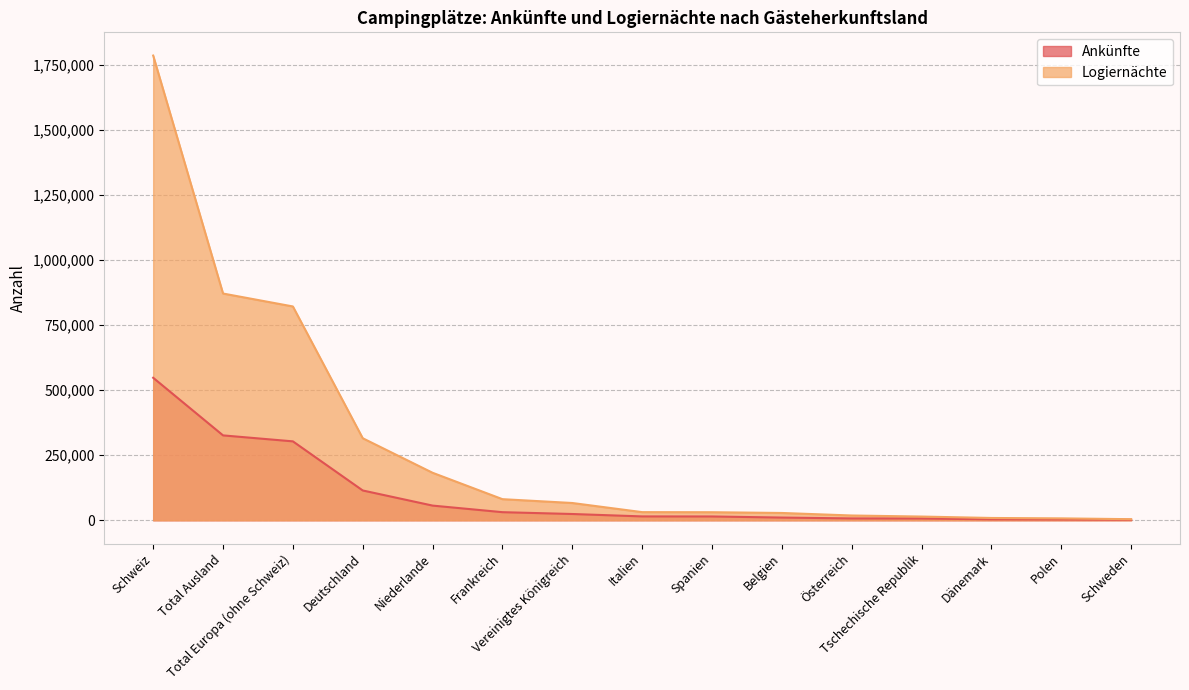

What is the label of the 8th point from the left?

Italien